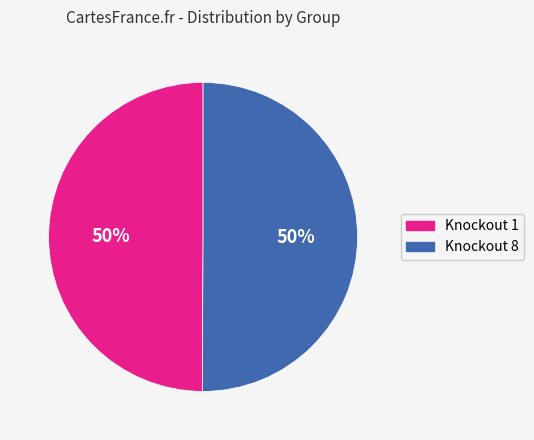

Is it true that Knockout 8 is 50% of the pie?

True